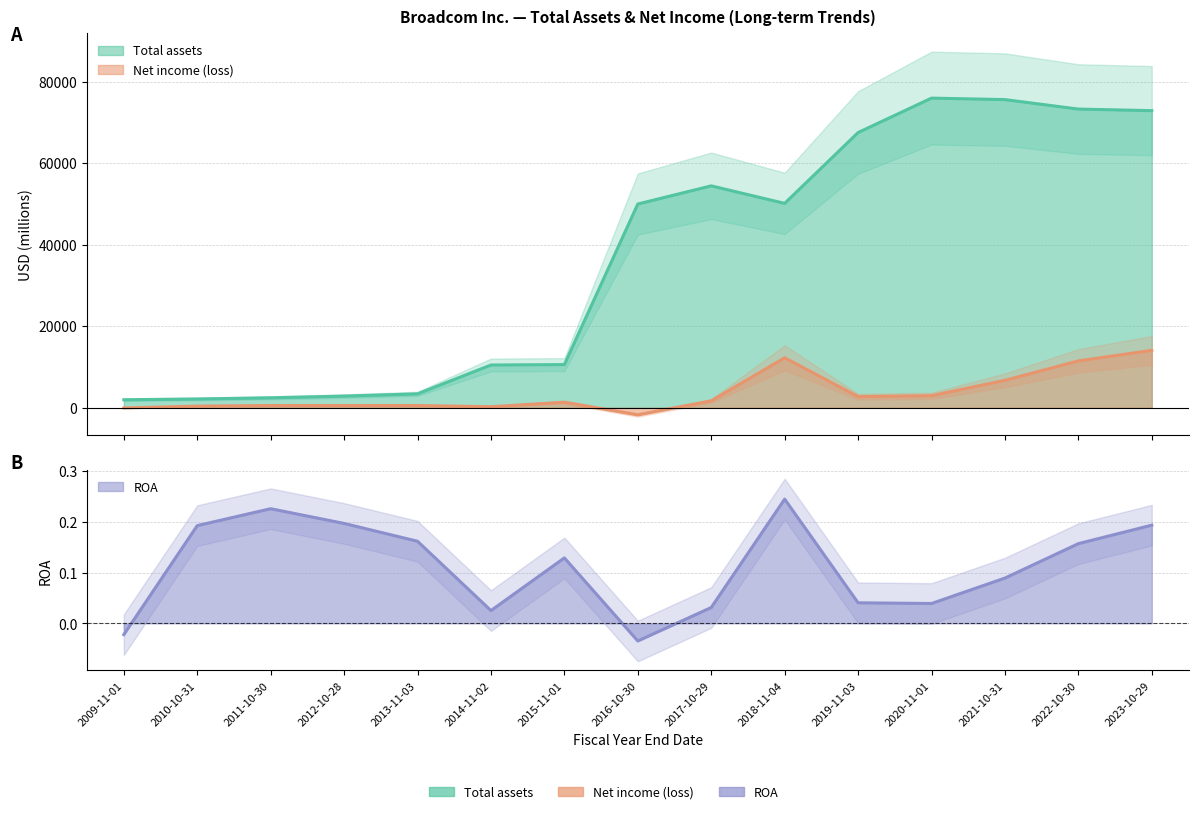

What is the value of the Total assets point at the 5th from the left?

3415